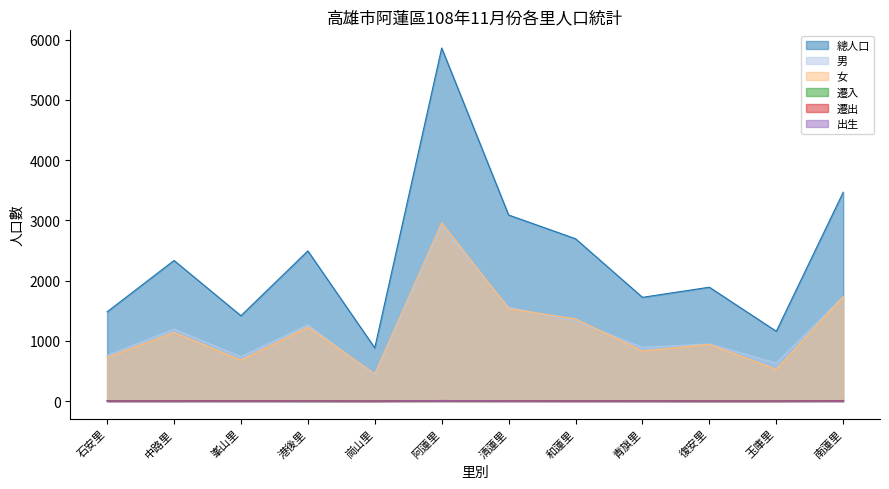

Where is the first local maximum for 遷出?

中路里